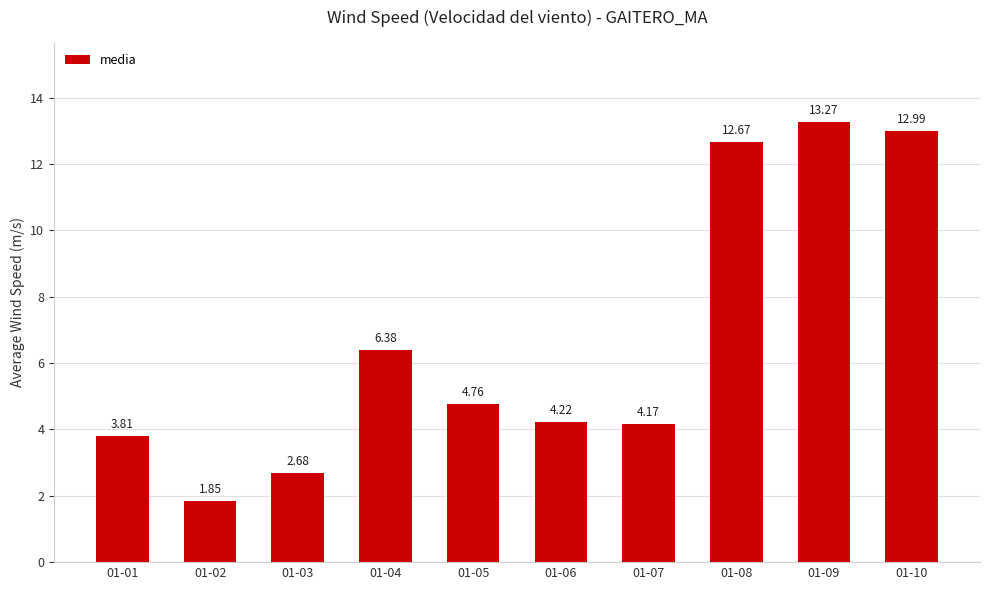

The chart shows a value of 13.0 at 01-10. True or false?

True